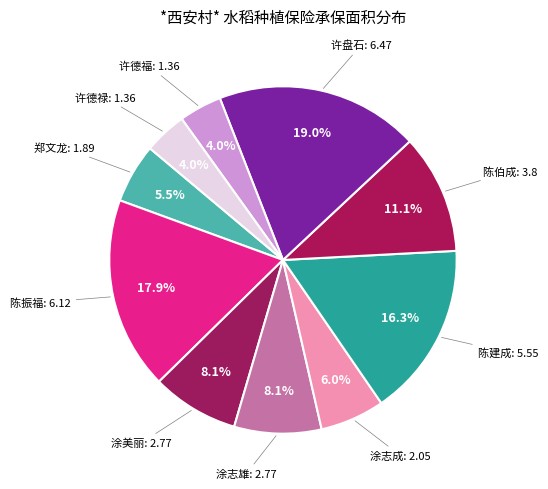

Count the number of slices in the pie.

10